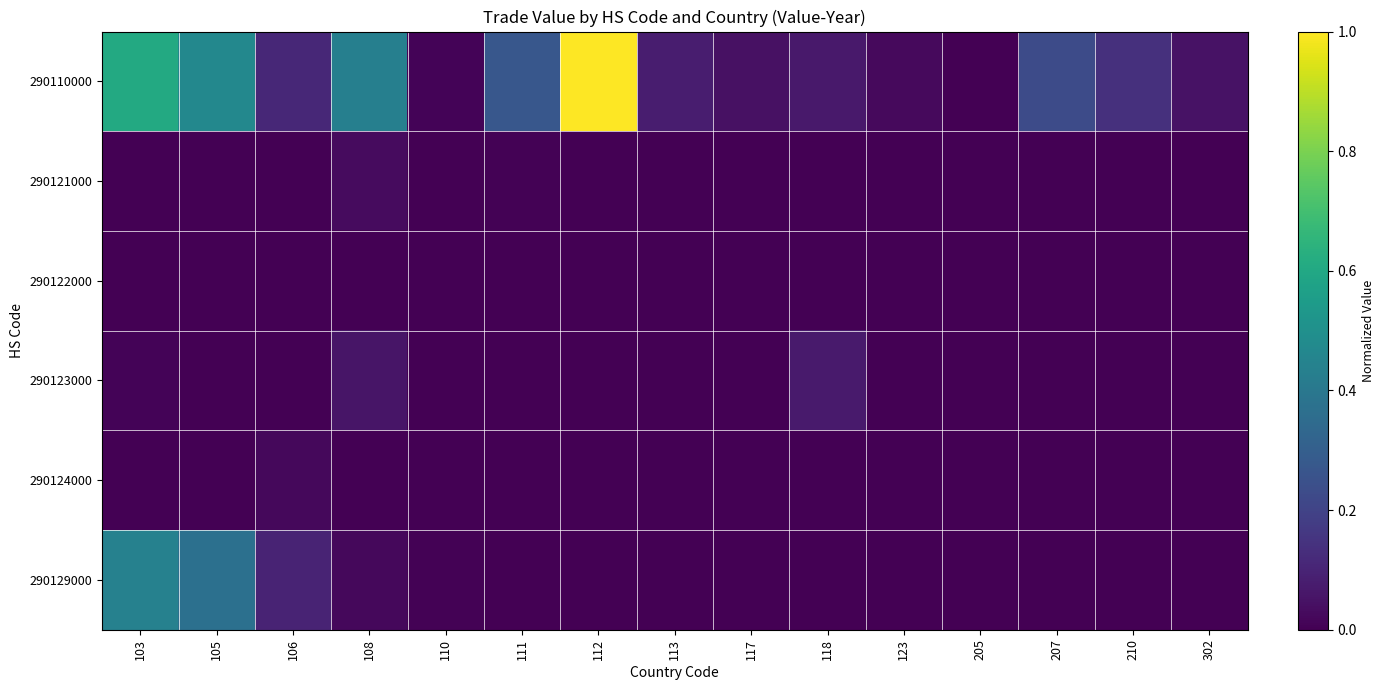

Reading right to left, transcribe all the data shown in this chart.

290110000: 302=0.0	210=0.1	207=0.2	205=0.0	123=0.0	118=0.1	117=0.0	113=0.1	112=1.0	111=0.3	110=0.0	108=0.4	106=0.1	105=0.5	103=0.6
290121000: 302=0.0	210=0.0	207=0.0	205=0.0	123=0.0	118=0.0	117=0.0	113=0.0	112=0.0	111=0.0	110=0.0	108=0.0	106=0.0	105=0.0	103=0.0
290122000: 302=0.0	210=0.0	207=0.0	205=0.0	123=0.0	118=0.0	117=0.0	113=0.0	112=0.0	111=0.0	110=0.0	108=0.0	106=0.0	105=0.0	103=0.0
290123000: 302=0.0	210=0.0	207=0.0	205=0.0	123=0.0	118=0.1	117=0.0	113=0.0	112=0.0	111=0.0	110=0.0	108=0.1	106=0.0	105=0.0	103=0.0
290124000: 302=0.0	210=0.0	207=0.0	205=0.0	123=0.0	118=0.0	117=0.0	113=0.0	112=0.0	111=0.0	110=0.0	108=0.0	106=0.0	105=0.0	103=0.0
290129000: 302=0.0	210=0.0	207=0.0	205=0.0	123=0.0	118=0.0	117=0.0	113=0.0	112=0.0	111=0.0	110=0.0	108=0.0	106=0.1	105=0.4	103=0.4